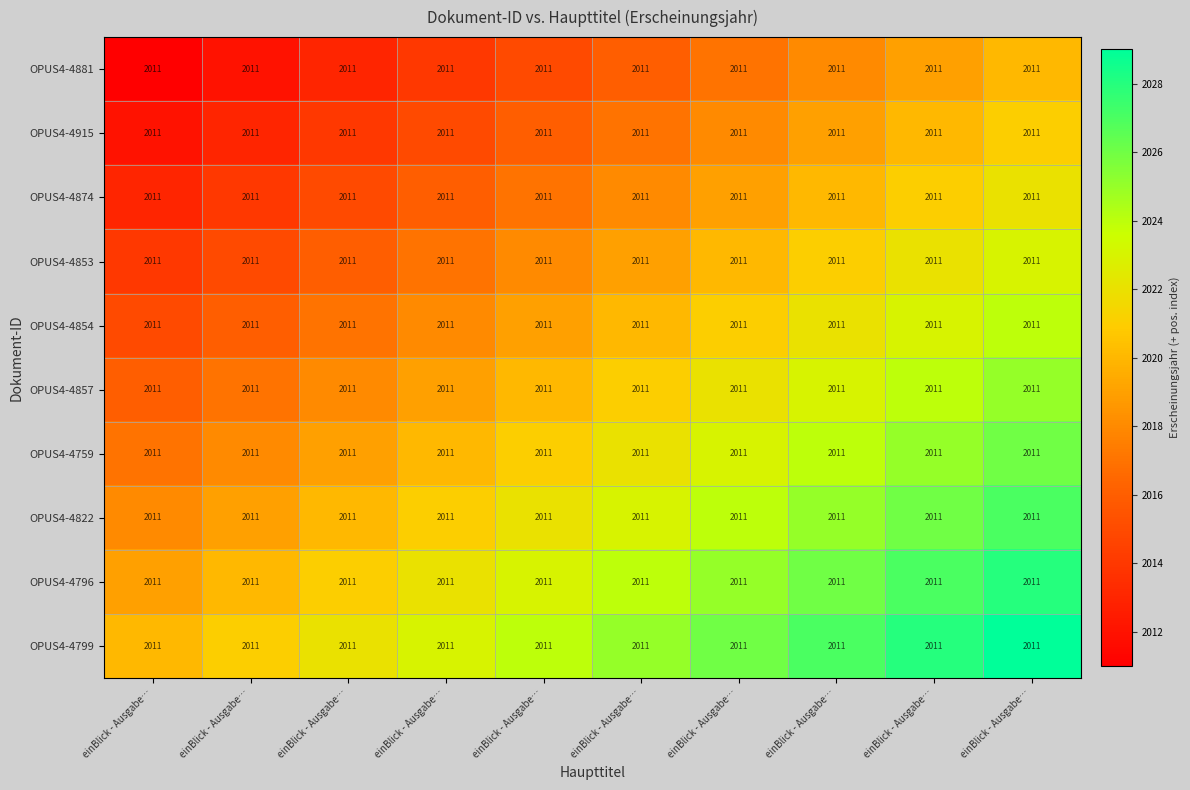

What is the highest value of the OPUS4-4759 series?

2026